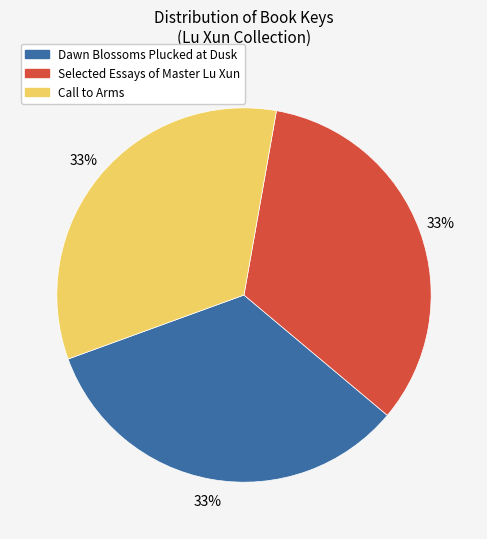

Combined, do Call to Arms and Selected Essays of Master Lu Xun account for over 50%?

Yes